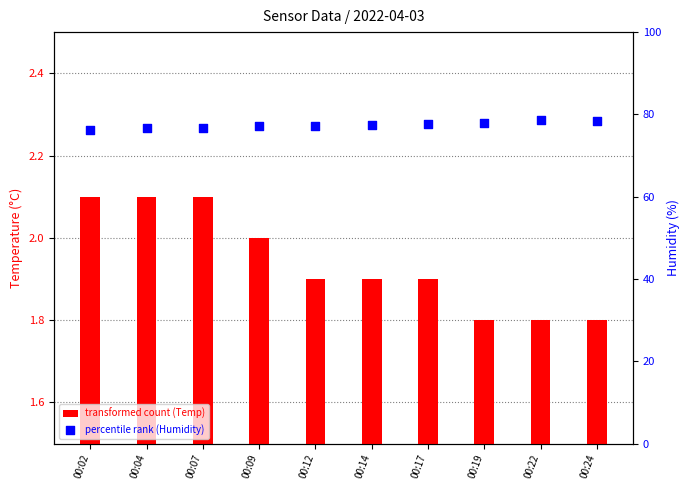

Which series contains the lowest Y value?

transformed count (Temp)